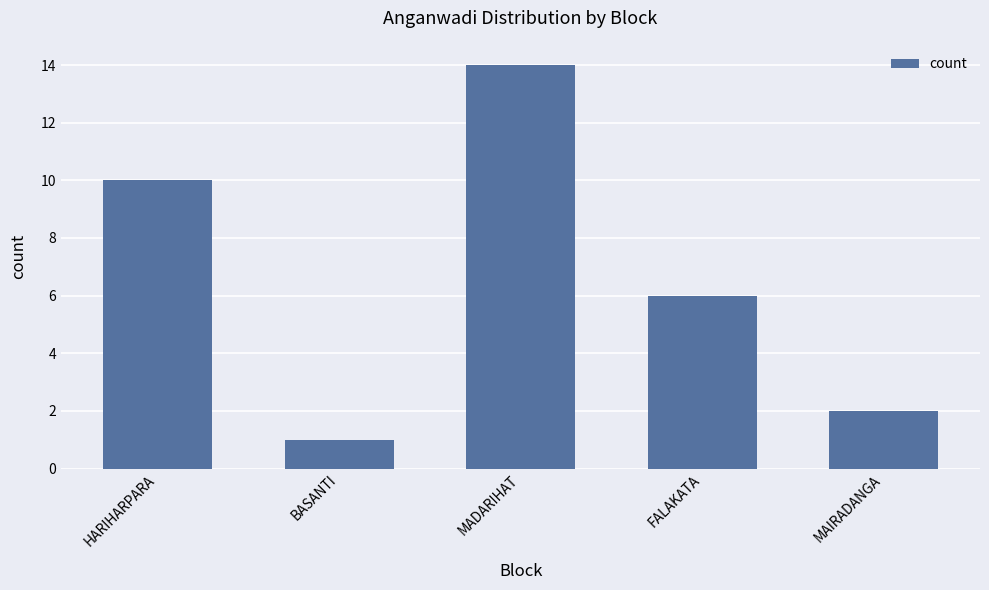

The chart shows a value of 6 at FALAKATA. True or false?

True